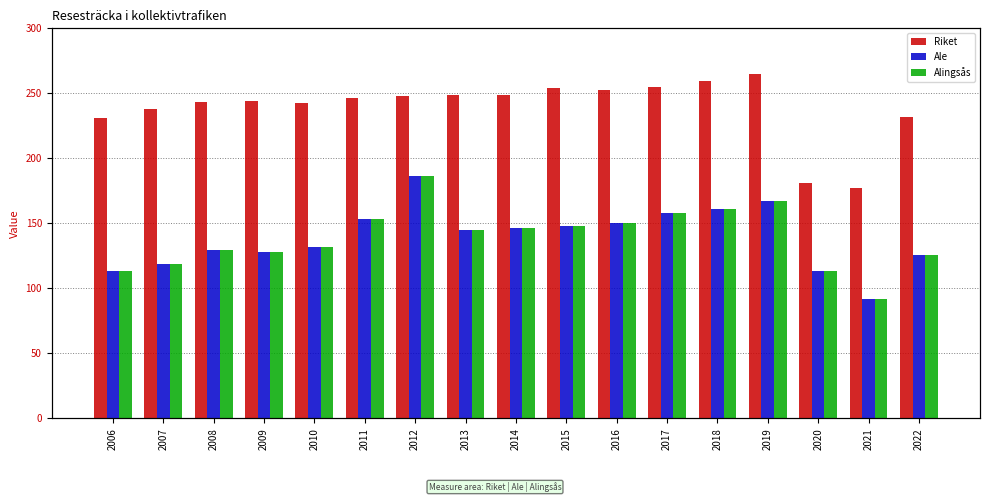

What is the sum of all Ale values?

2366.4